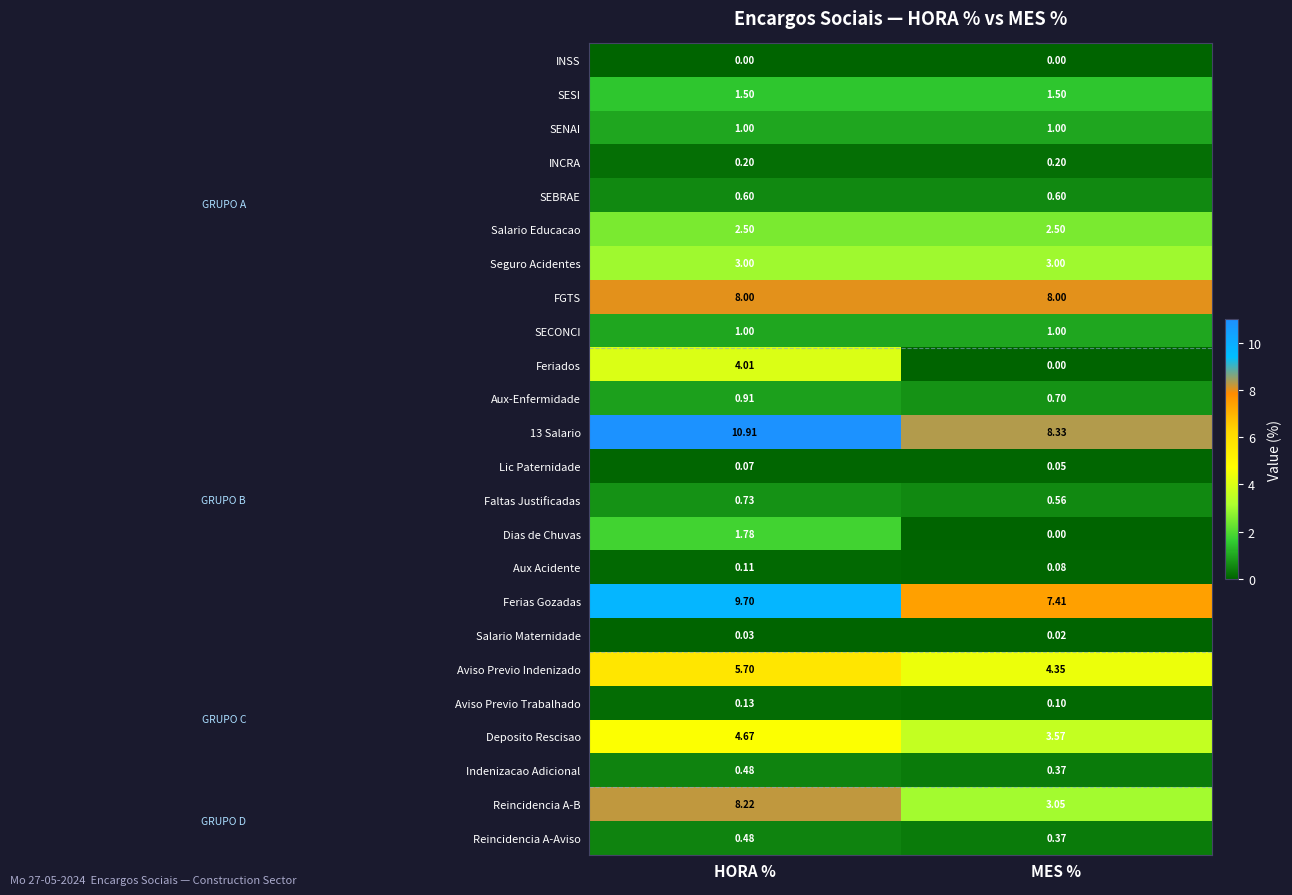

At which category is the sum across all series the highest?

HORA %